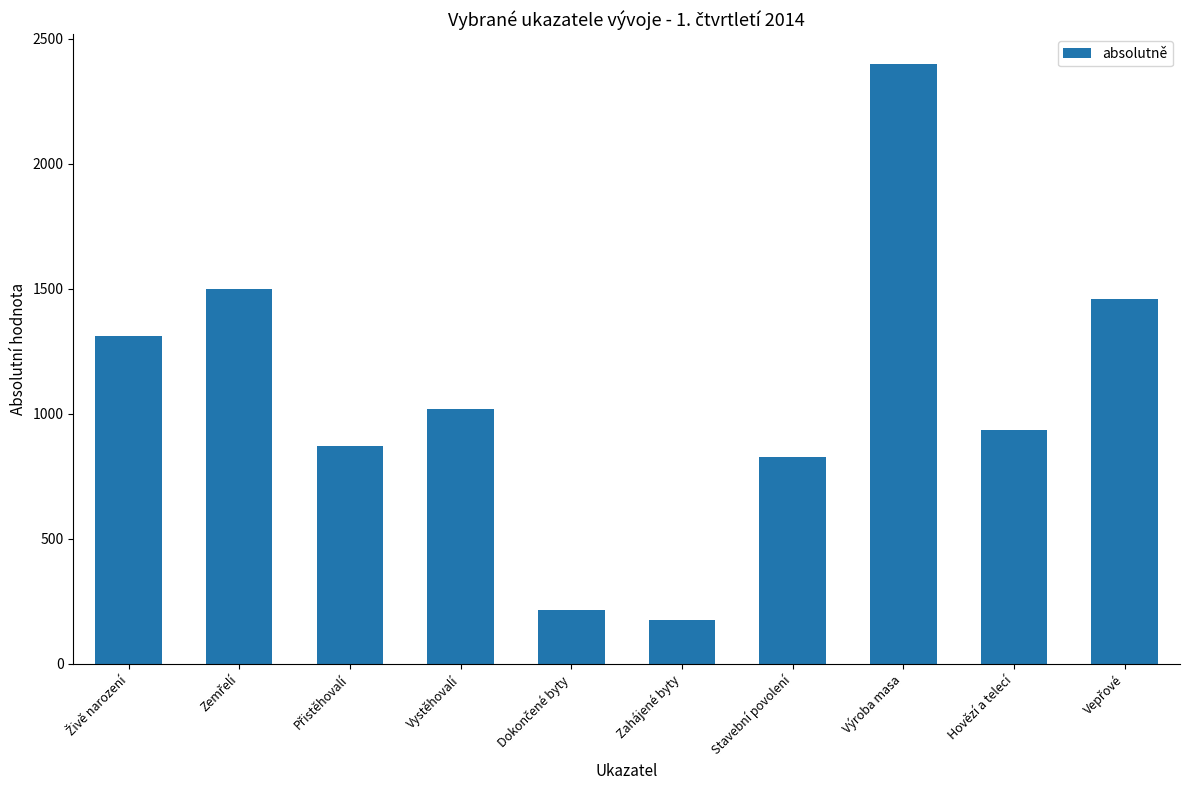

Which category has the lowest value across all series?

Zahájené byty